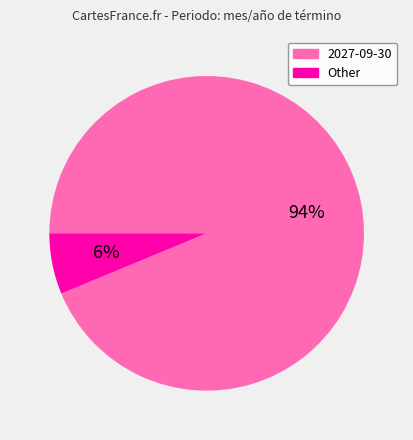

Which category accounts for the majority?

2027-09-30